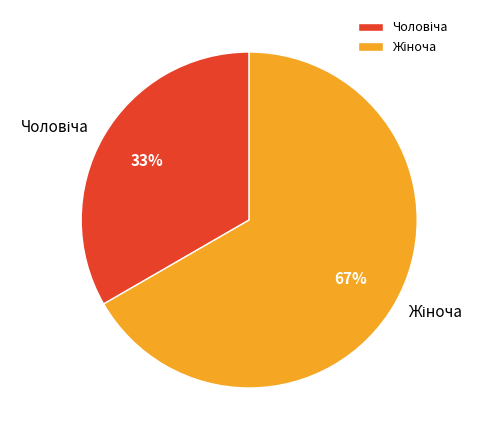

Is there a majority slice in this chart?

Yes